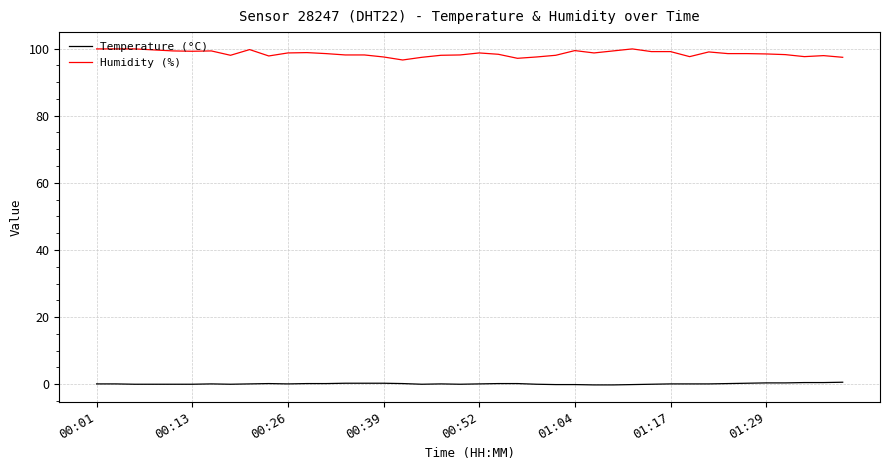

True or false: Humidity (%) and Temperature (°C) cross at least once.

False